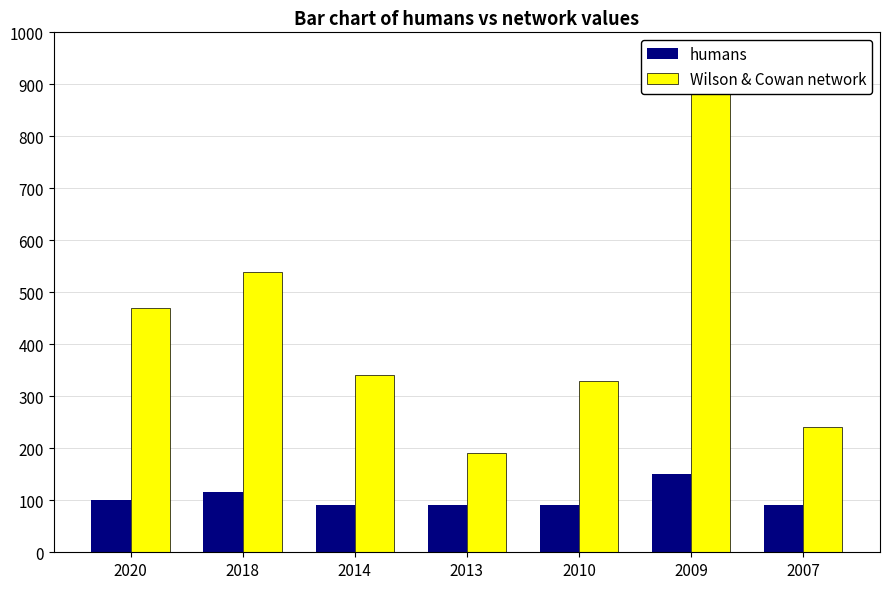

How many groups of bars are there?

7